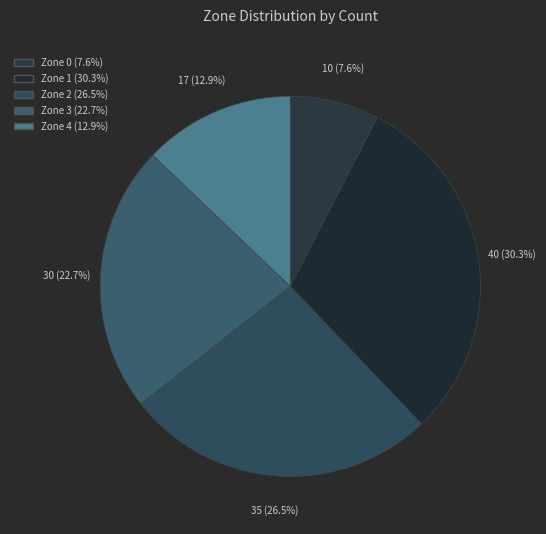

The Zone 1 slice represents 24% of the pie. True or false?

False